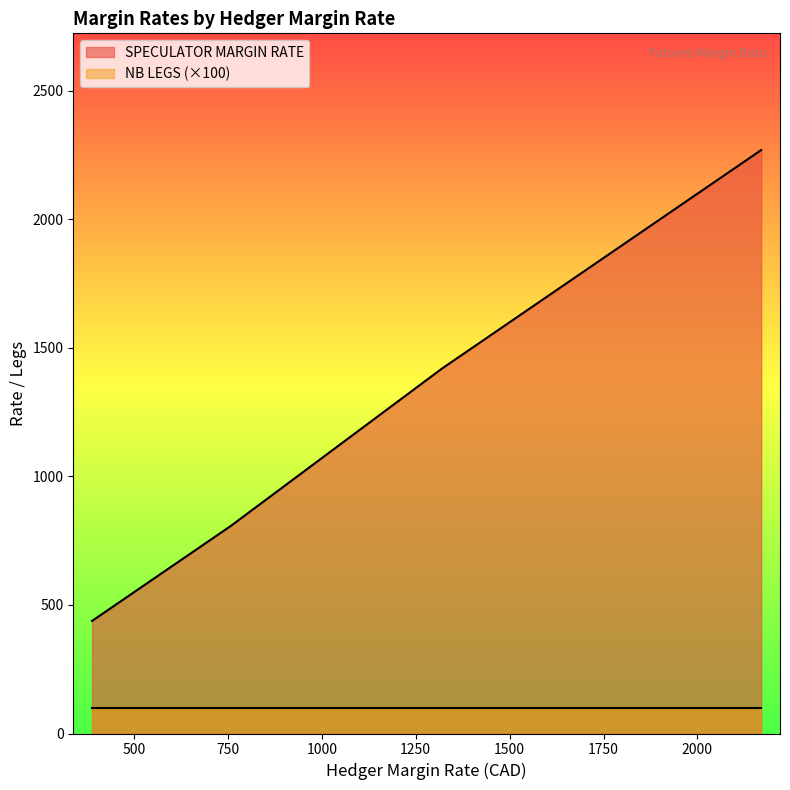

Is it true that NB LEGS equals 0 at 388?

False